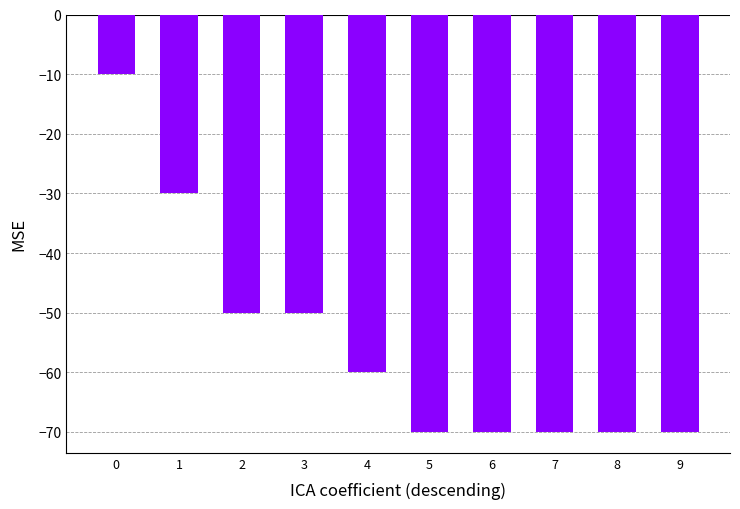

Does the chart contain any negative values?

Yes